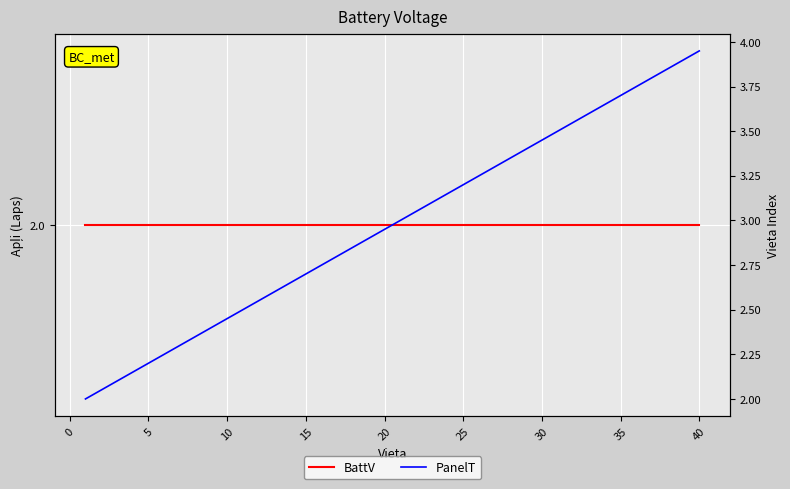

True or false: PanelT and BattV intersect in this chart.

False